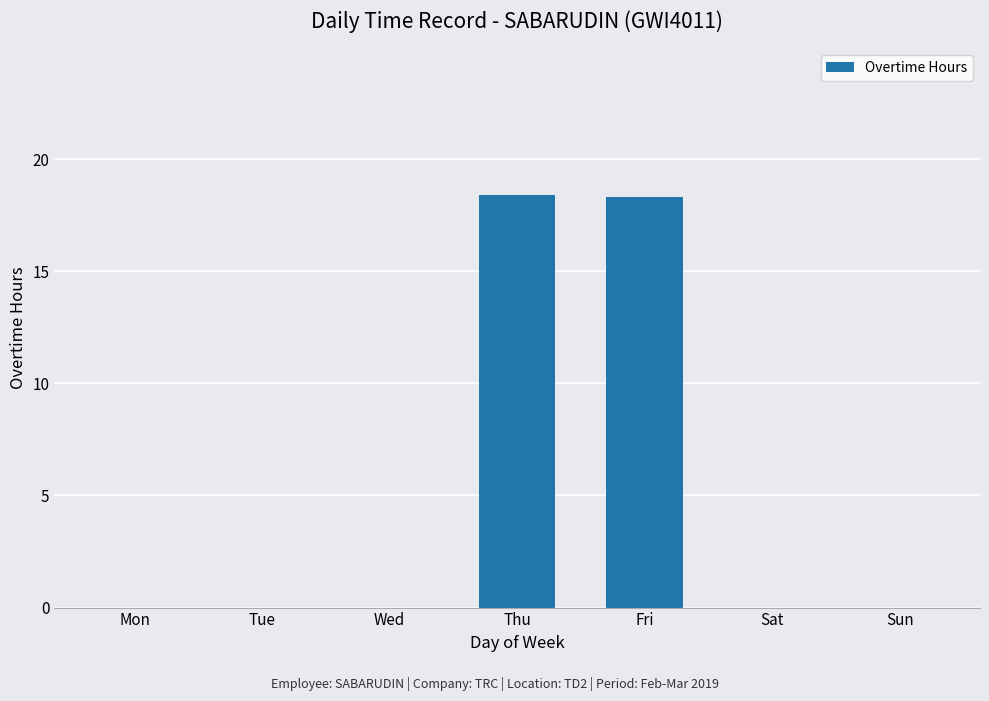

What is the approximate value at Fri?

18.3